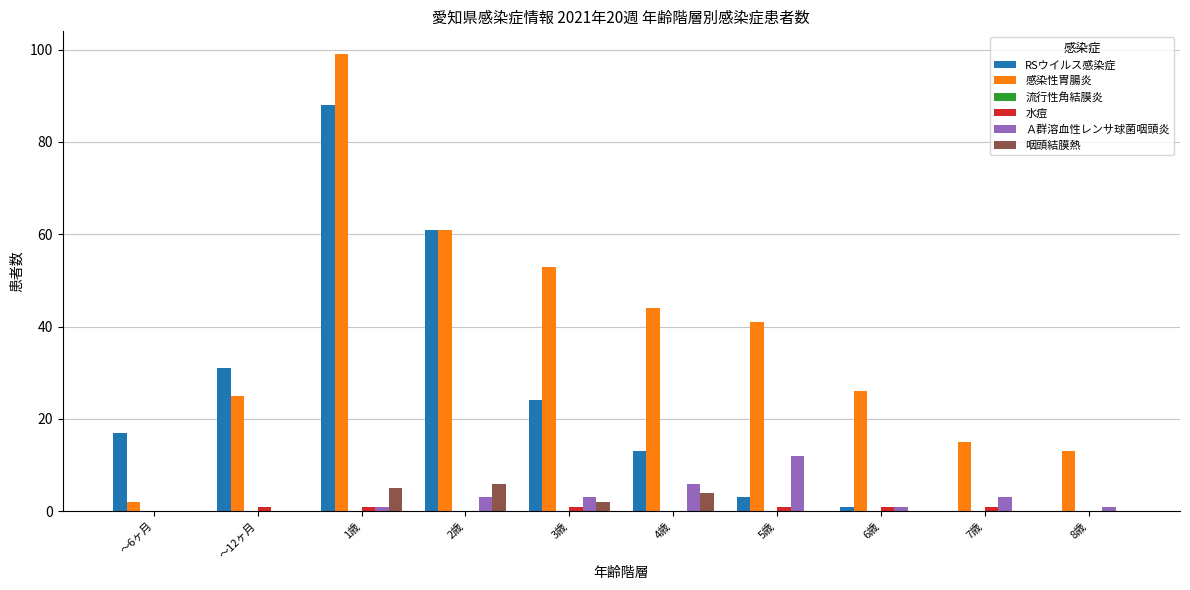

The 感染性胃腸炎 series shows 13 at 8歳. True or false?

True